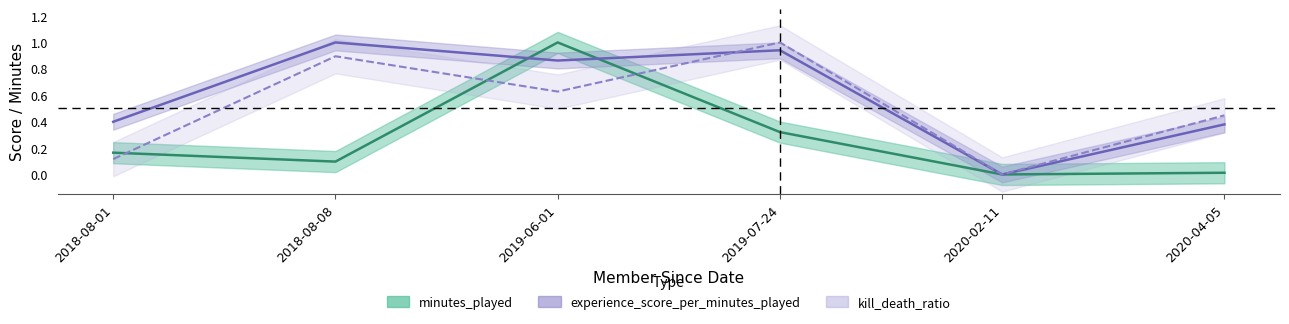

What is the approximate value of minutes_played at 2019-07-24?

0.3